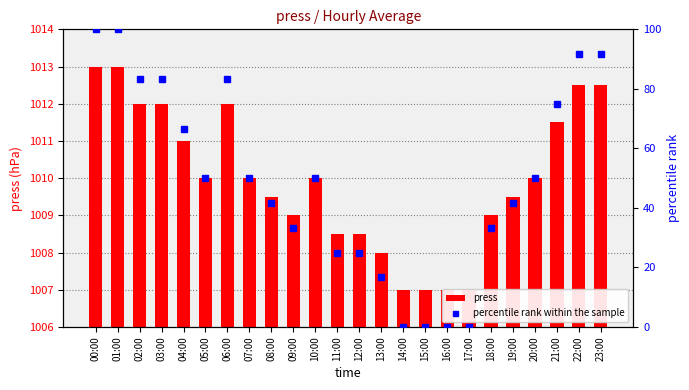

What is the label of the 12th bar from the left?

11:00